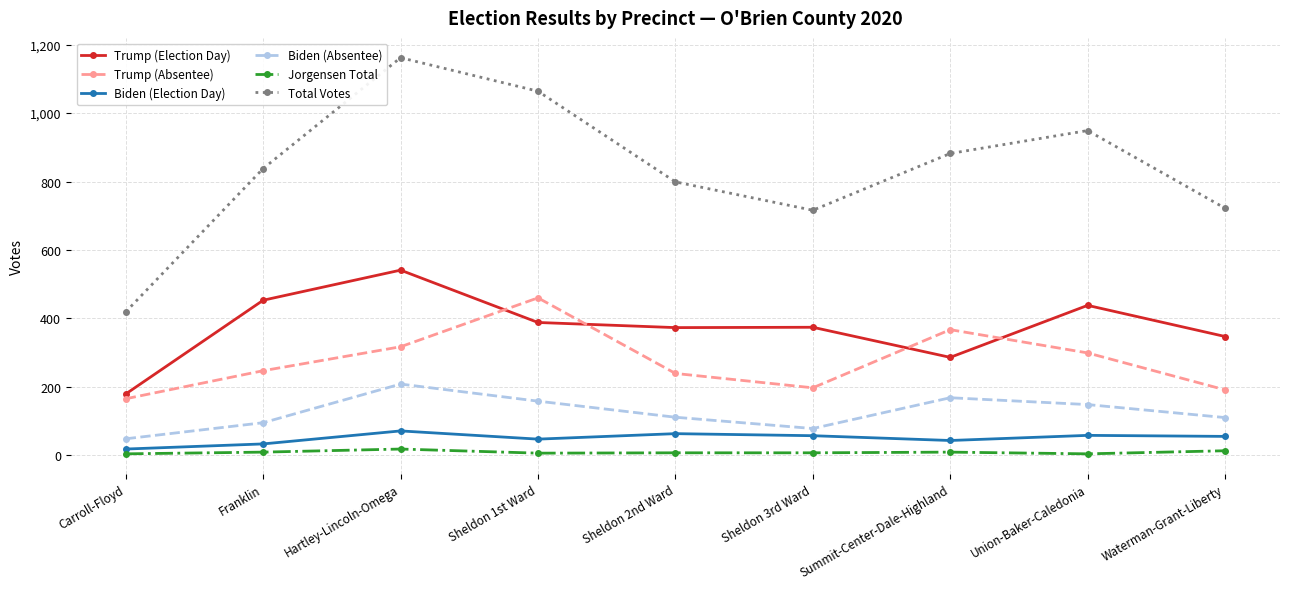

True or false: Biden (Election Day) and Biden (Absentee) cross at least once.

False